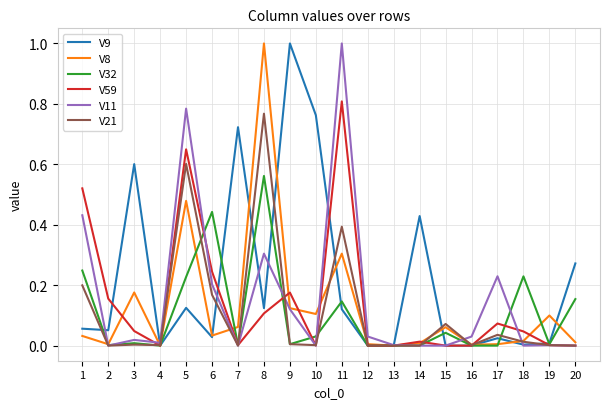

Is the value of V9 at 2 greater than the value of V32 at 16?

Yes